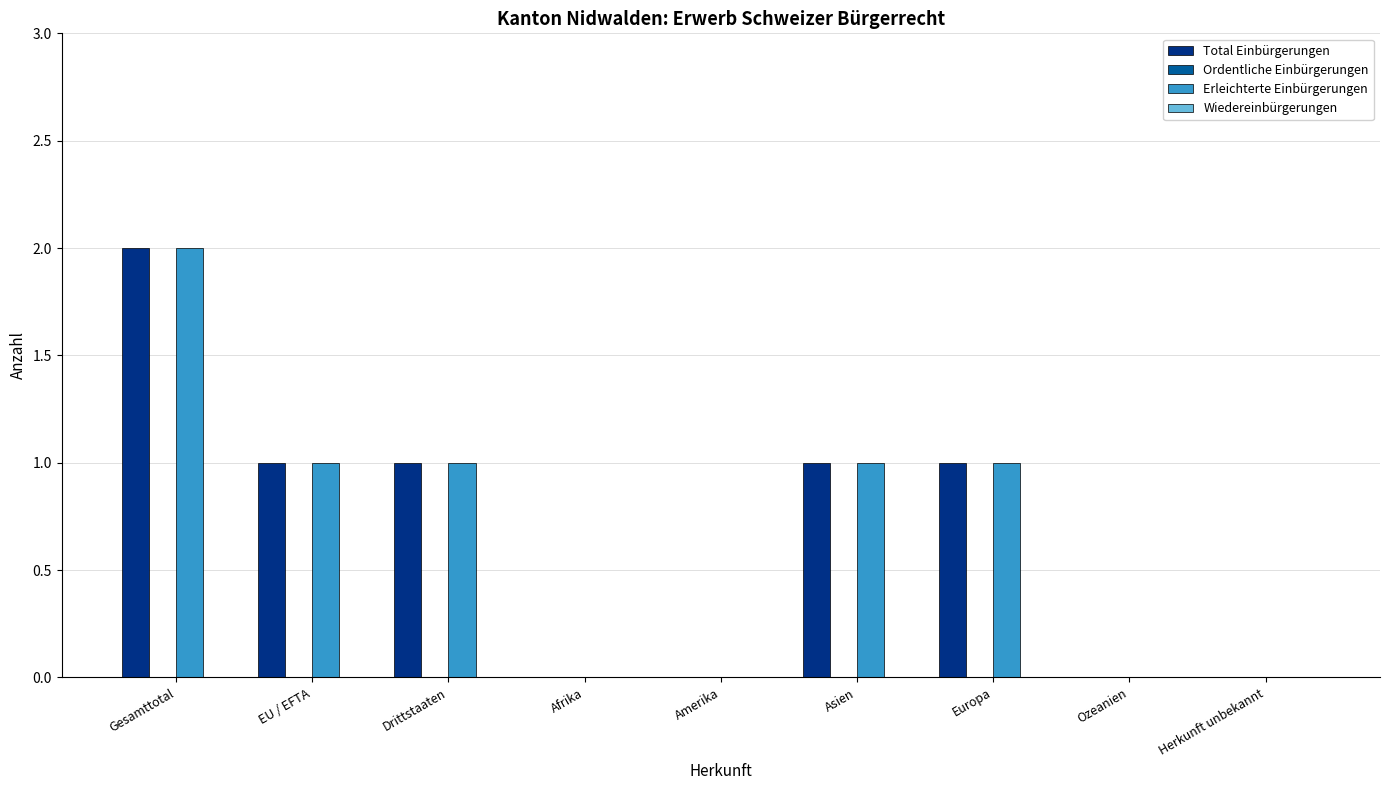

The value of Erleichterte Einbürgerungen at Asien is 1. True or false?

True